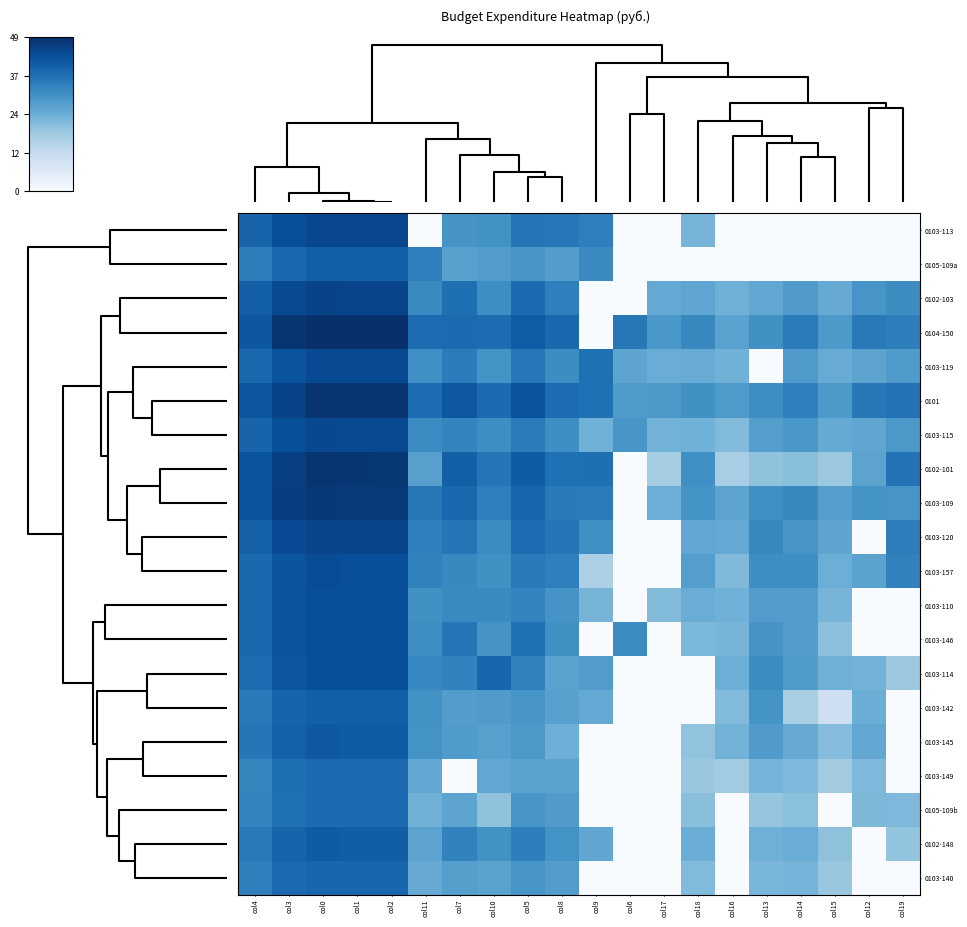

What is the total value across all series at col18?

155.3